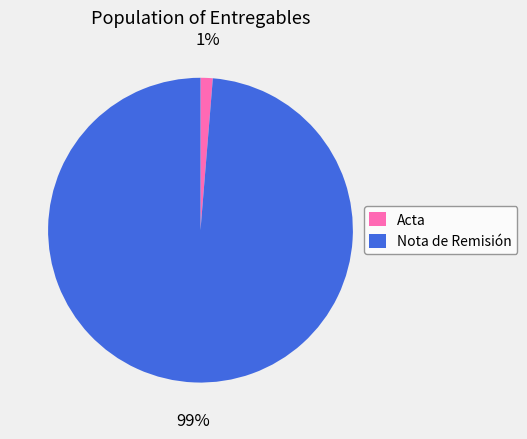

To the nearest percent, what percentage of the pie is Acta?

1%